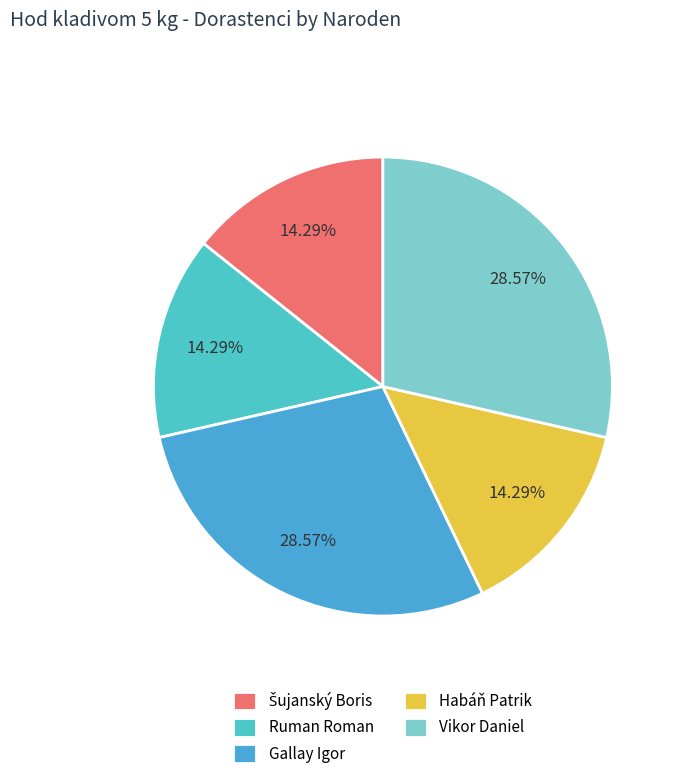

What portion of the pie excludes Ruman Roman?

85.7%